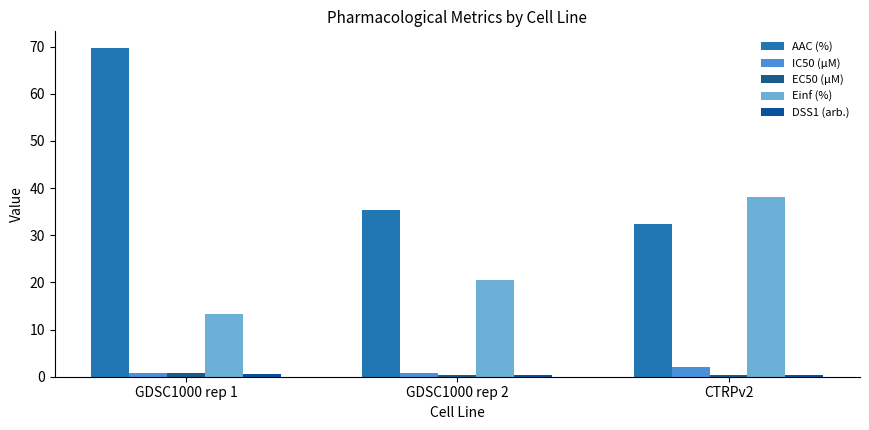

Which series changed the most between GDSC1000 rep 1 and GDSC1000 rep 2?

AAC (%)